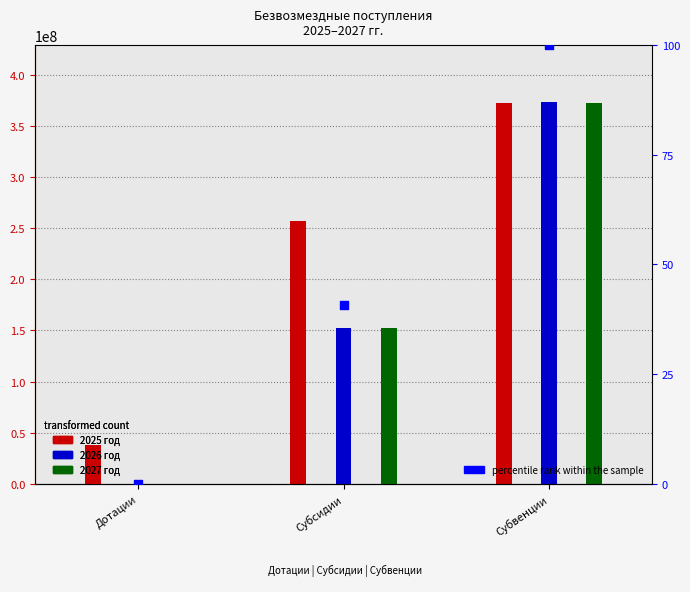

What are all the series names shown in the legend?

2025 год, 2026 год, 2027 год, percentile rank within the sample